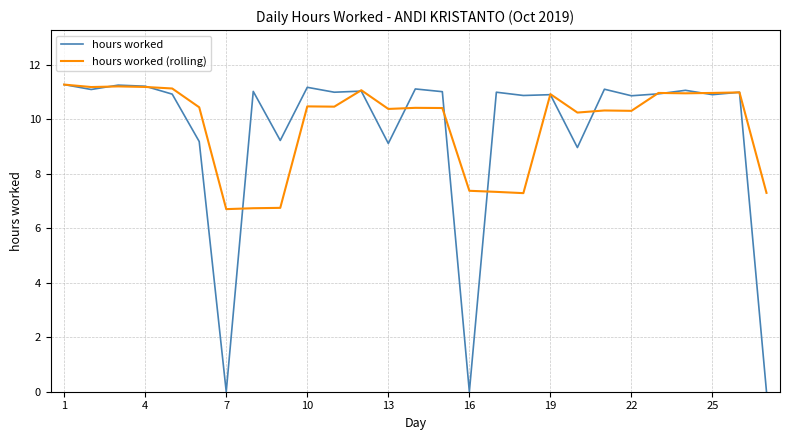

Count the number of categories in the chart.

27